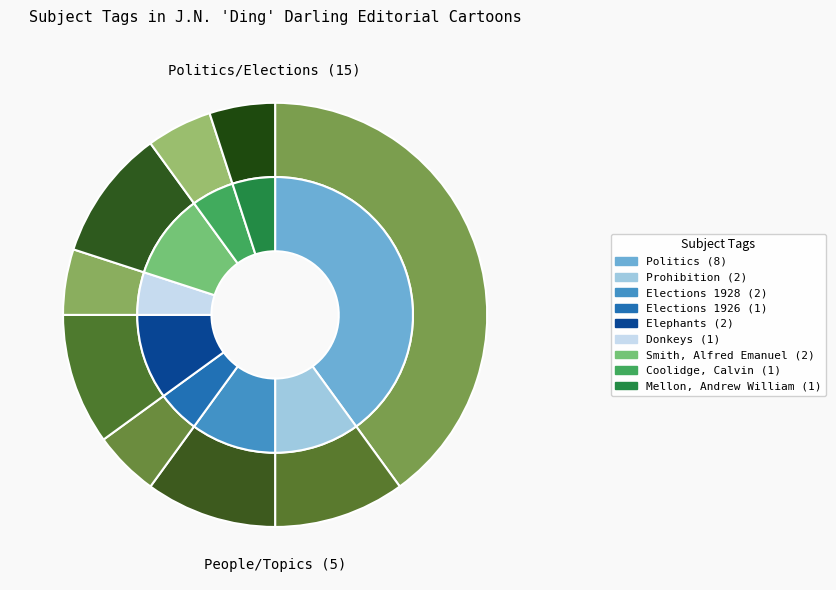

What is the largest slice in the pie chart?

Politics